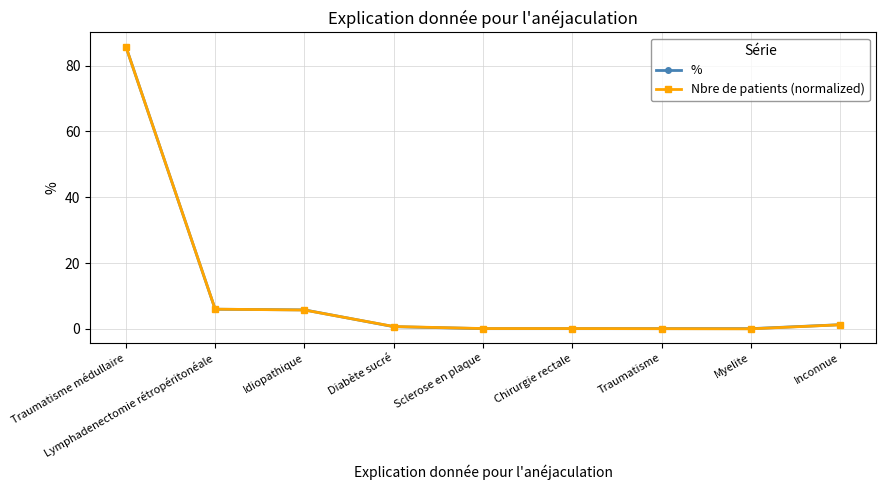

What is the difference between the second highest and minimum values in the Nbre de patients (normalized) series?

6.0